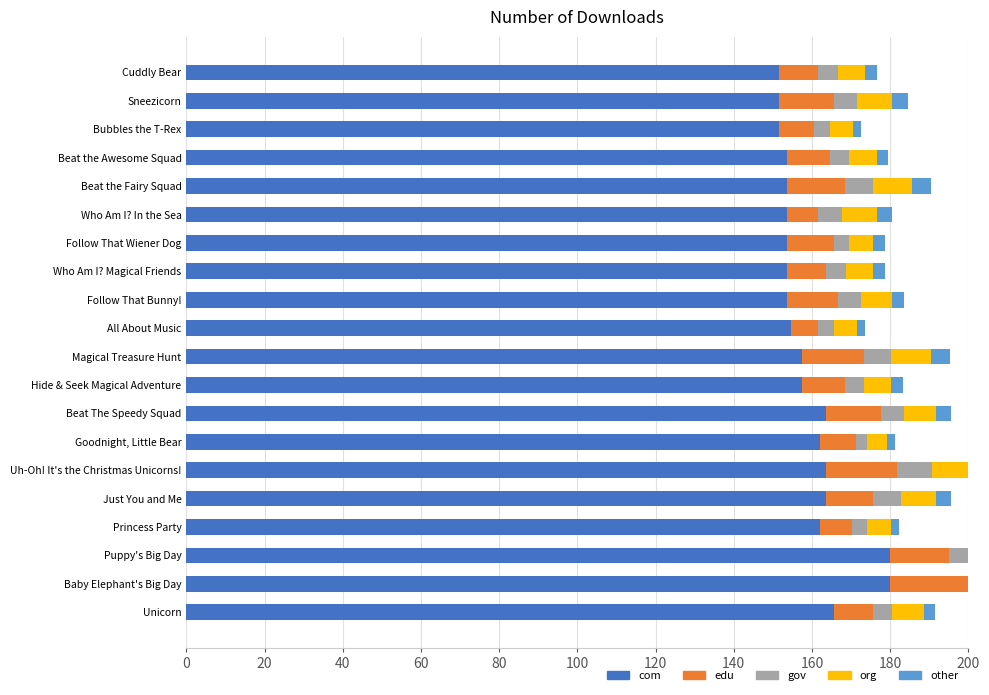

How many data points in gov are above 6?

5